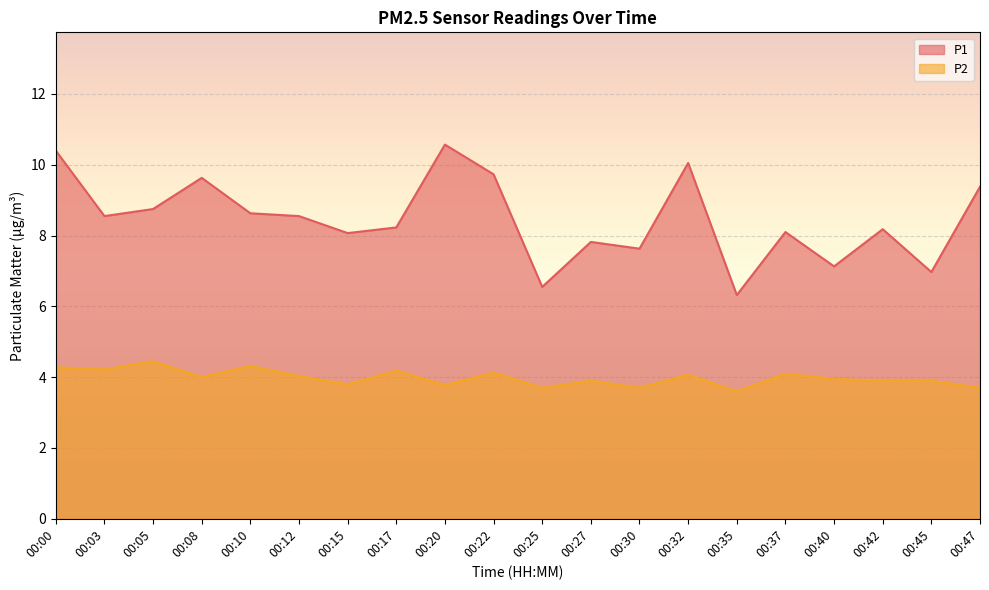

True or false: P1 and P2 intersect in this chart.

False